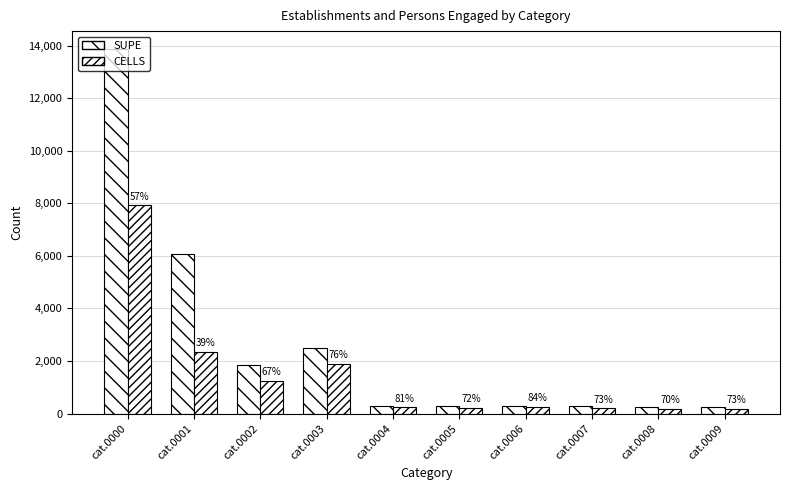

At how many categories does at least one series exceed 11111?

1